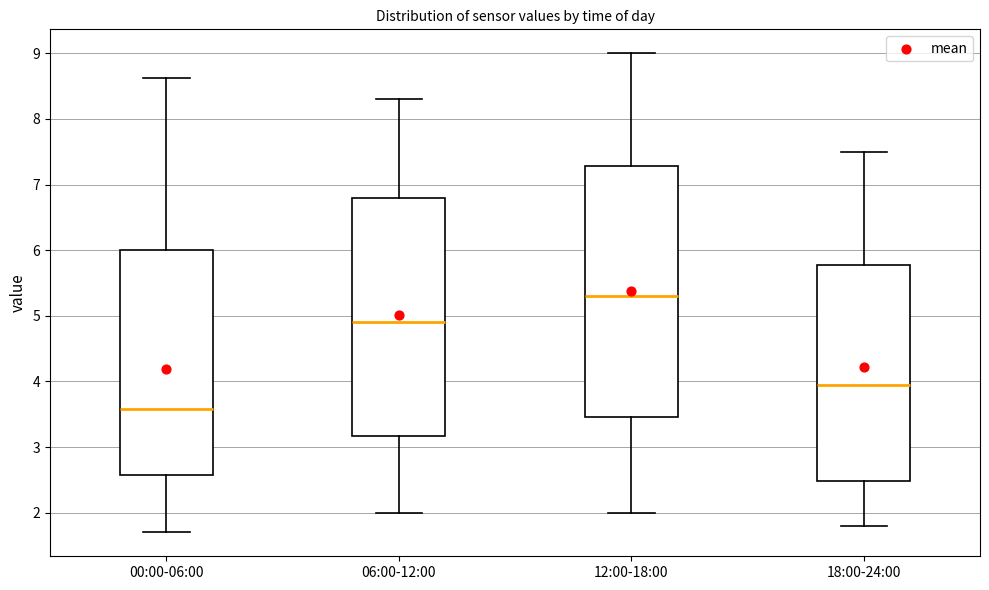

Where does the lower whisker of the box for 12:00-18:00 end on the y-axis? The values are not printed on the chart, so give them approximately, as read against the axis.

2.0